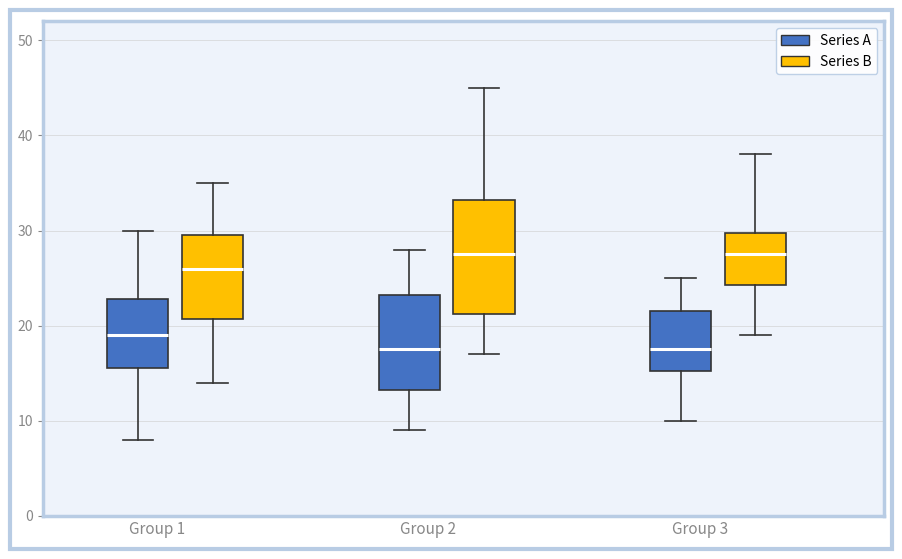

Reading left to right, read every box against the y-axis: the position of its median line, the range the box covers, and the ends of its whiskers. The values are not printed on the chart, so give them approximately, as read against the axis.

Group 1 (Series A): median 19, box 16 to 23, whiskers 8 to 30
Group 1 (Series B): median 26, box 21 to 30, whiskers 14 to 35
Group 2 (Series A): median 18, box 13 to 23, whiskers 9 to 28
Group 2 (Series B): median 28, box 21 to 33, whiskers 17 to 45
Group 3 (Series A): median 18, box 15 to 22, whiskers 10 to 25
Group 3 (Series B): median 28, box 24 to 30, whiskers 19 to 38